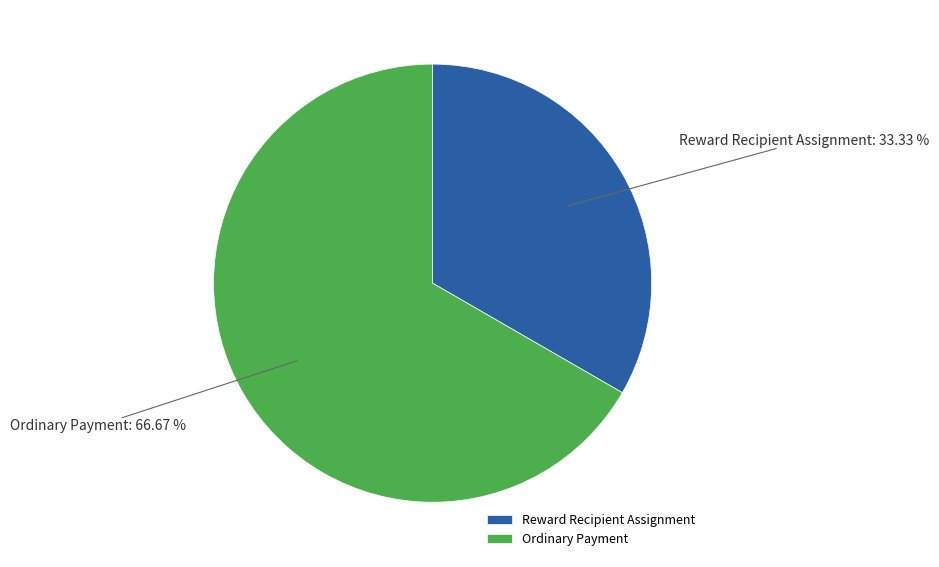

To the nearest percent, what portion does Reward Recipient Assignment represent?

33%